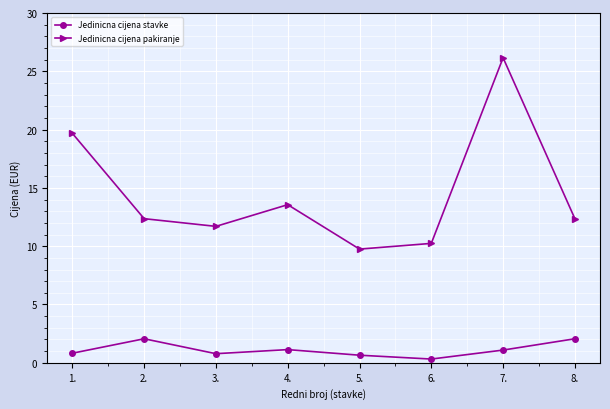

What are all the series names shown in the legend?

Jedinicna cijena stavke, Jedinicna cijena pakiranje